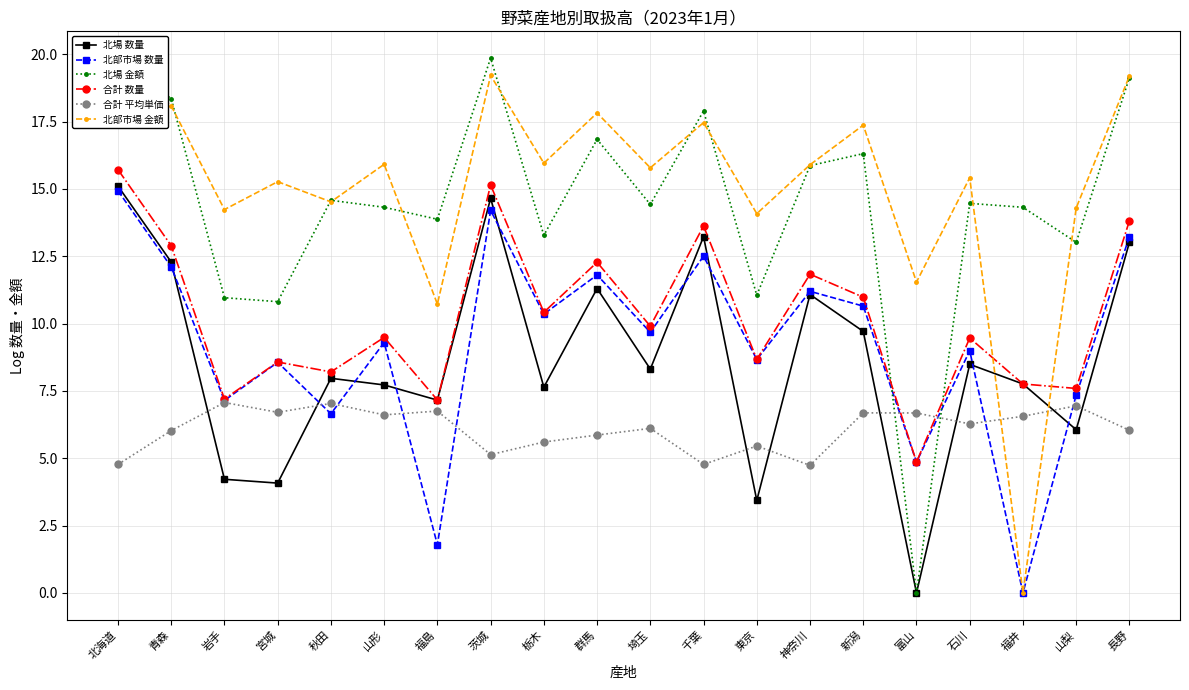

Does the chart display data point markers on the line(s)?

Yes